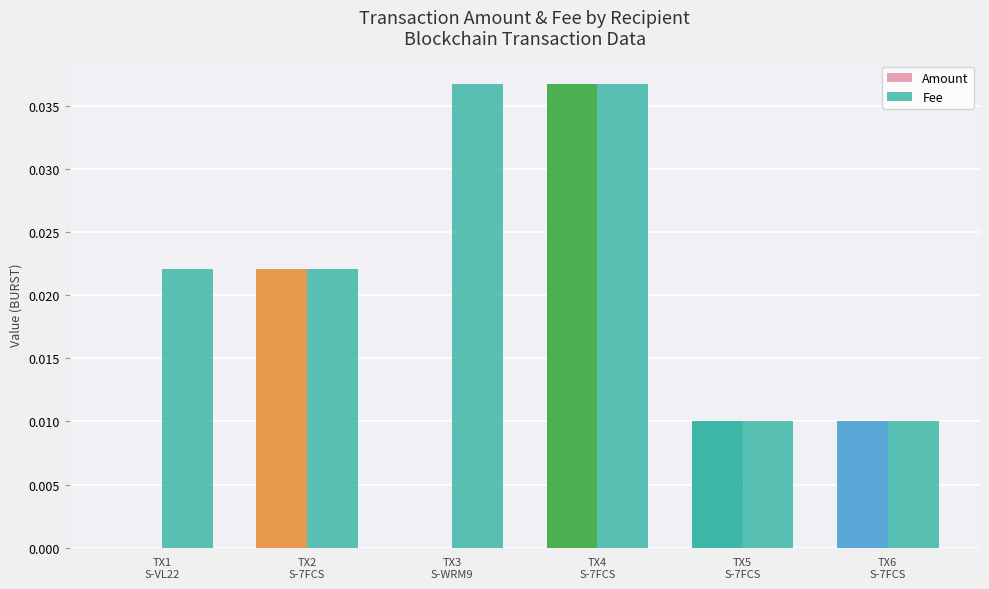

What position from the right is TX3
S-WRM9?

4